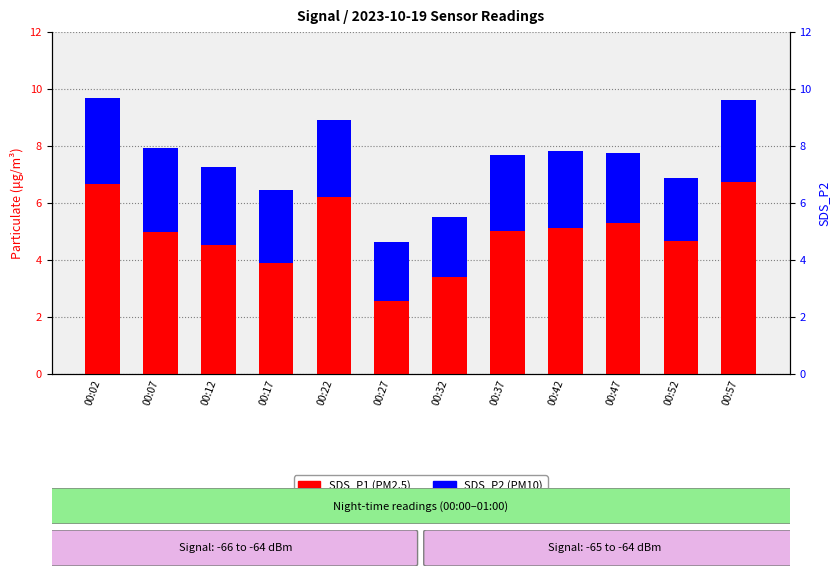

The SDS_P2 series shows 4.7 at 00:42. True or false?

False